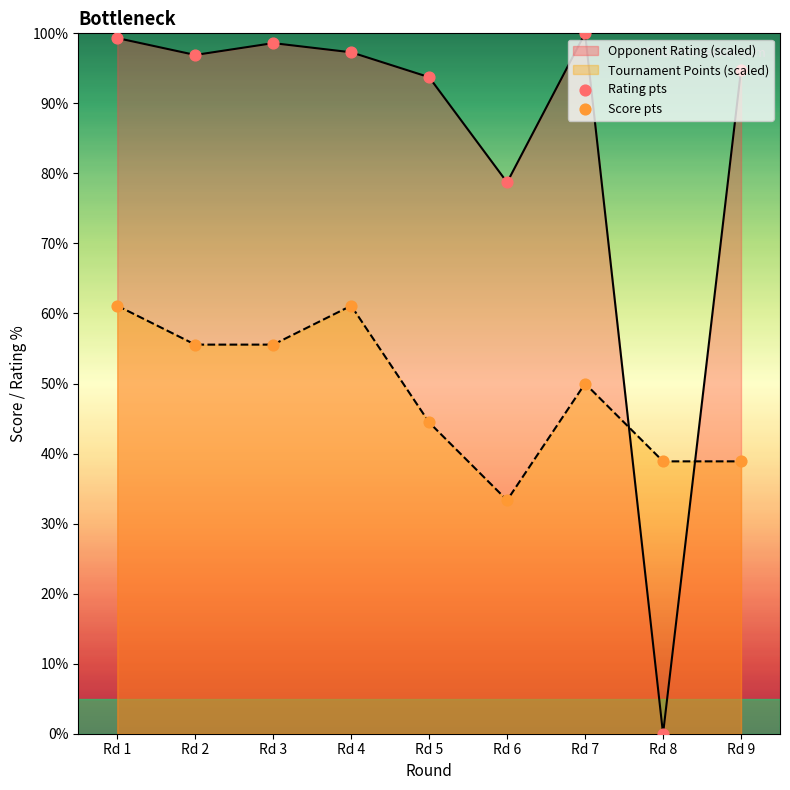

Which series has the largest total across all categories?

Opponent Rating (scaled)